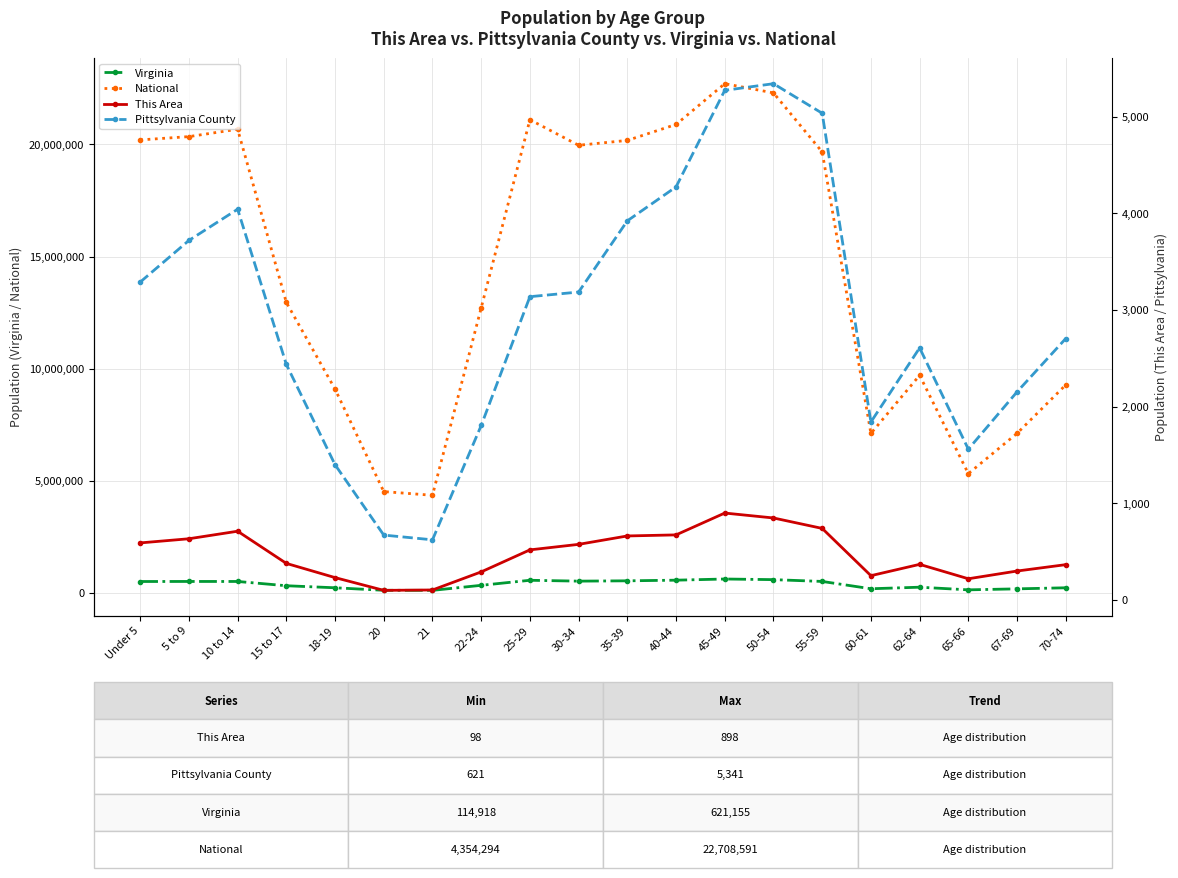

Which category has the lowest value in the This Area series?

20